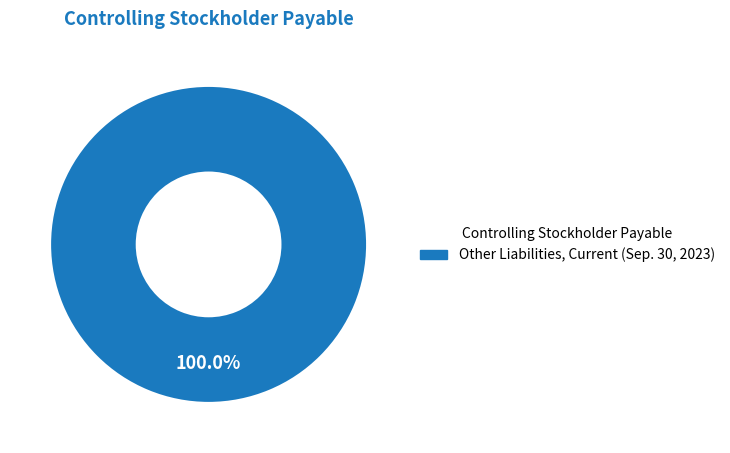

Does any single category account for the majority?

Yes